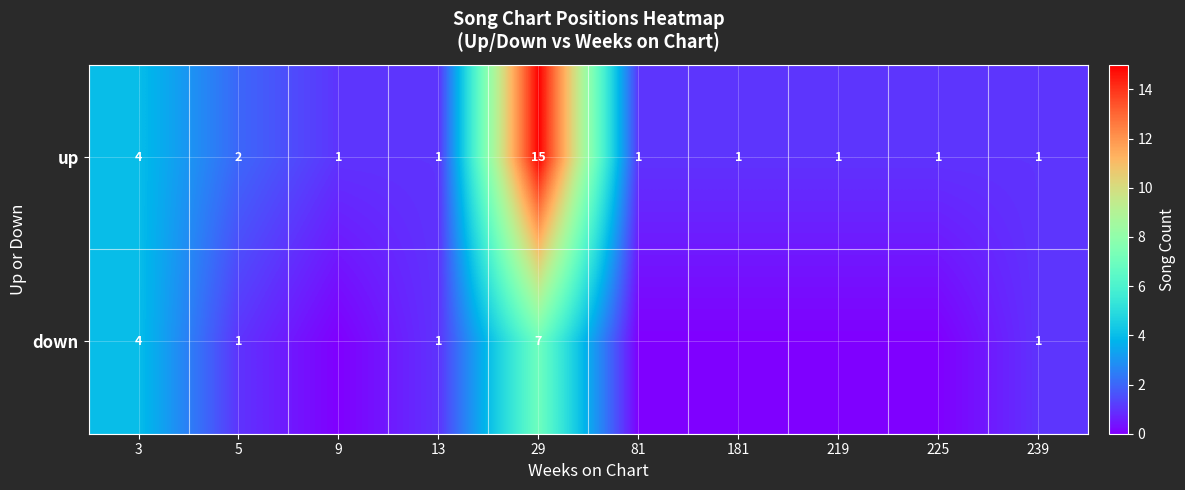

How many data points does each series have?

10